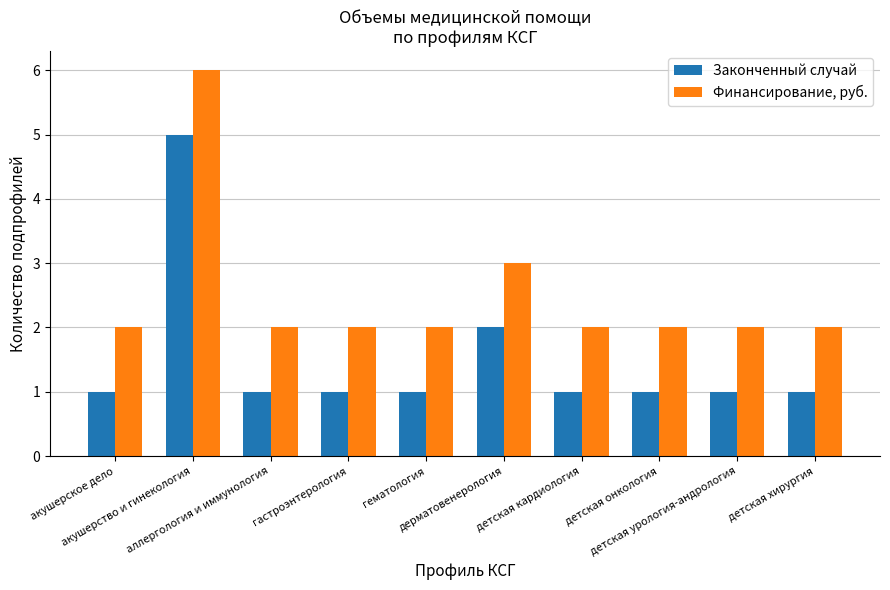

List the series in order of their overall mean, lowest first.

Законченный случай, Финансирование, руб.